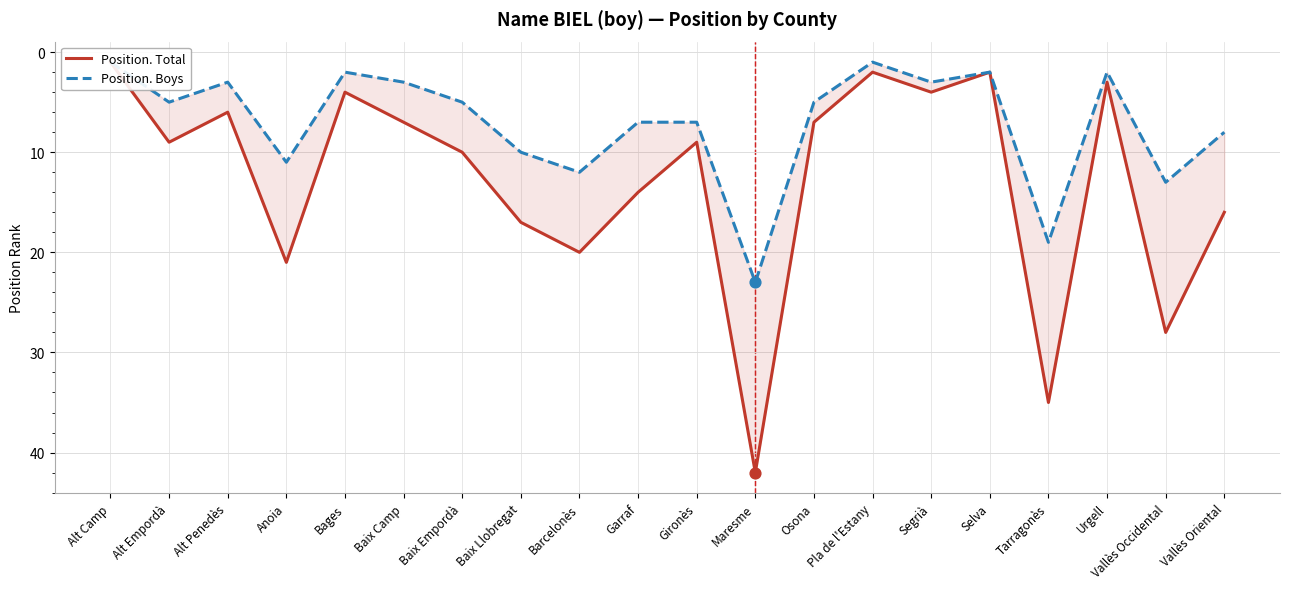

Which series has the largest Y range (max minus min)?

Position. Total